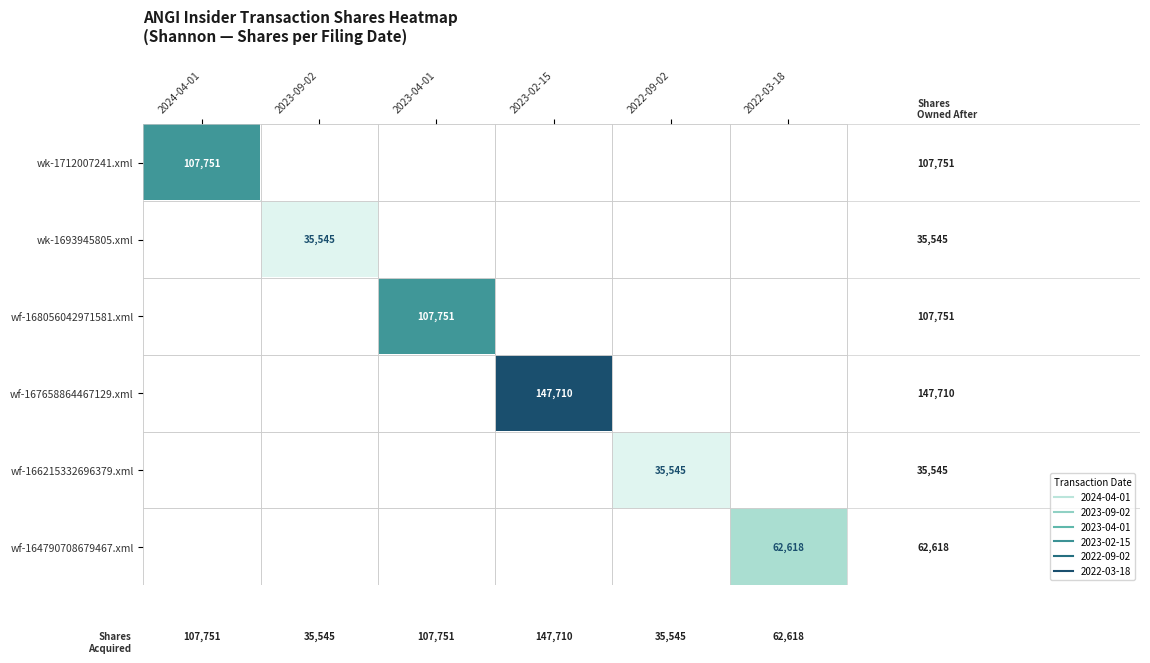

The wf-168056042971581.xml series shows 181757 at 2023-04-01. True or false?

False